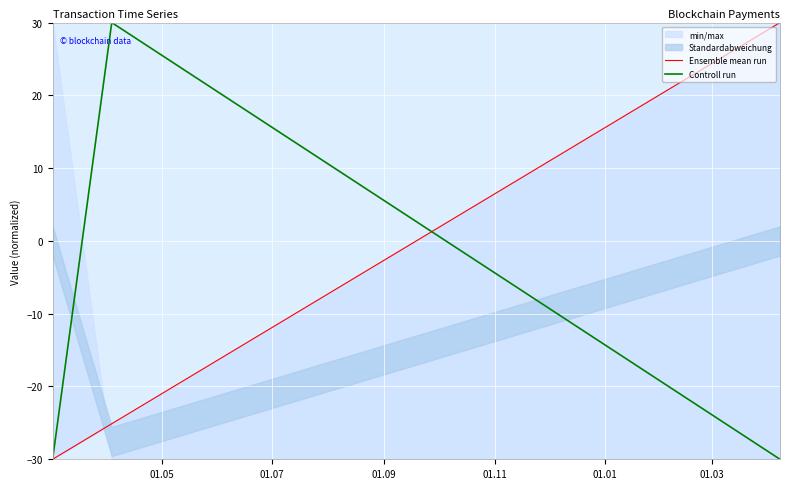

How many interior local peaks does the Controll run series have?

1